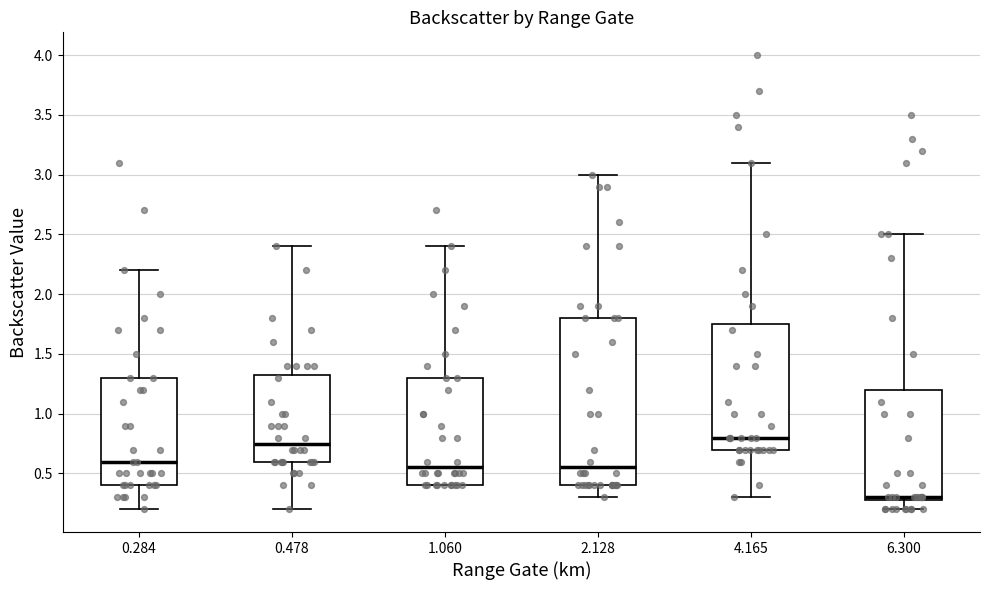

Reading left to right, read every box against the y-axis: the position of its median line, the range the box covers, and the ends of its whiskers. The values are not printed on the chart, so give them approximately, as read against the axis.

0.284: median 0.60, box 0.40 to 1.30, whiskers 0.20 to 2.20
0.478: median 0.75, box 0.60 to 1.35, whiskers 0.20 to 2.40
1.060: median 0.55, box 0.40 to 1.30, whiskers 0.40 to 2.40
2.128: median 0.55, box 0.40 to 1.80, whiskers 0.30 to 3.00
4.165: median 0.80, box 0.70 to 1.75, whiskers 0.30 to 3.10
6.300: median 0.30 (just above the box's lower edge), box 0.30 to 1.20, whiskers 0.20 to 2.50